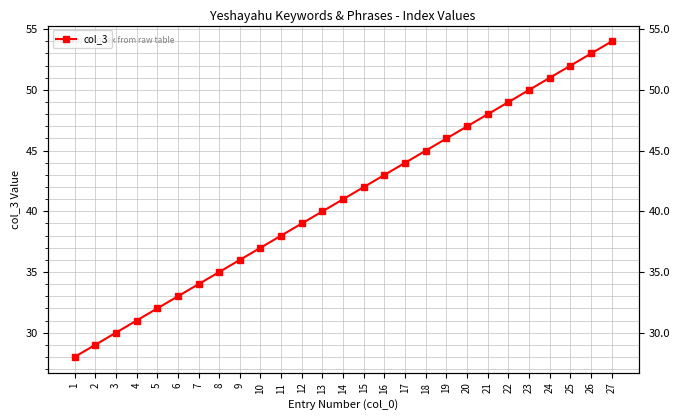

Does the chart display data point markers on the line(s)?

Yes